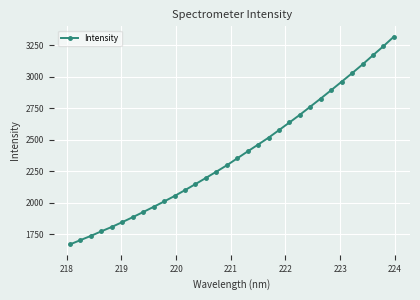

What is the maximum value shown in the chart?

3319.6